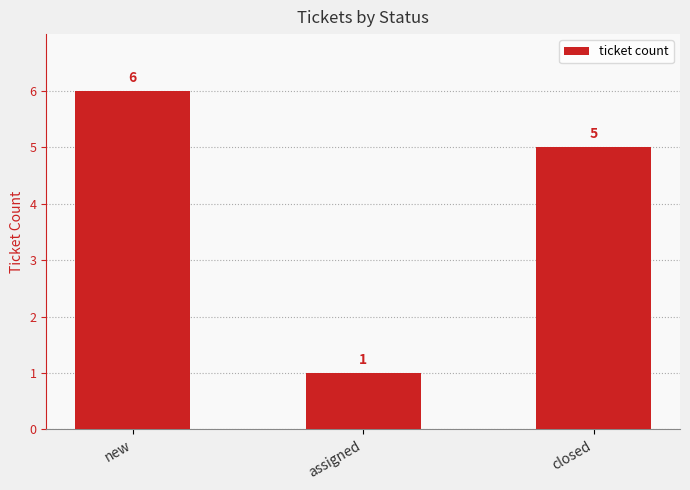

At which category does the chart reach its peak across all series?

new